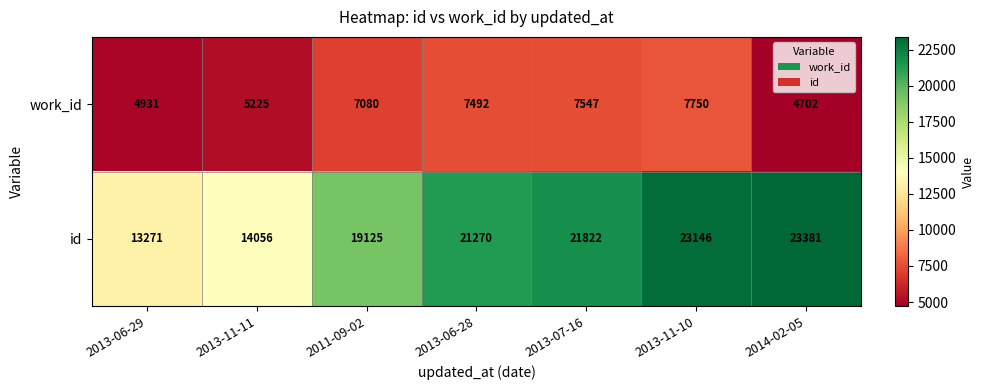

Which label corresponds to the smallest value in the chart?

2014-02-05